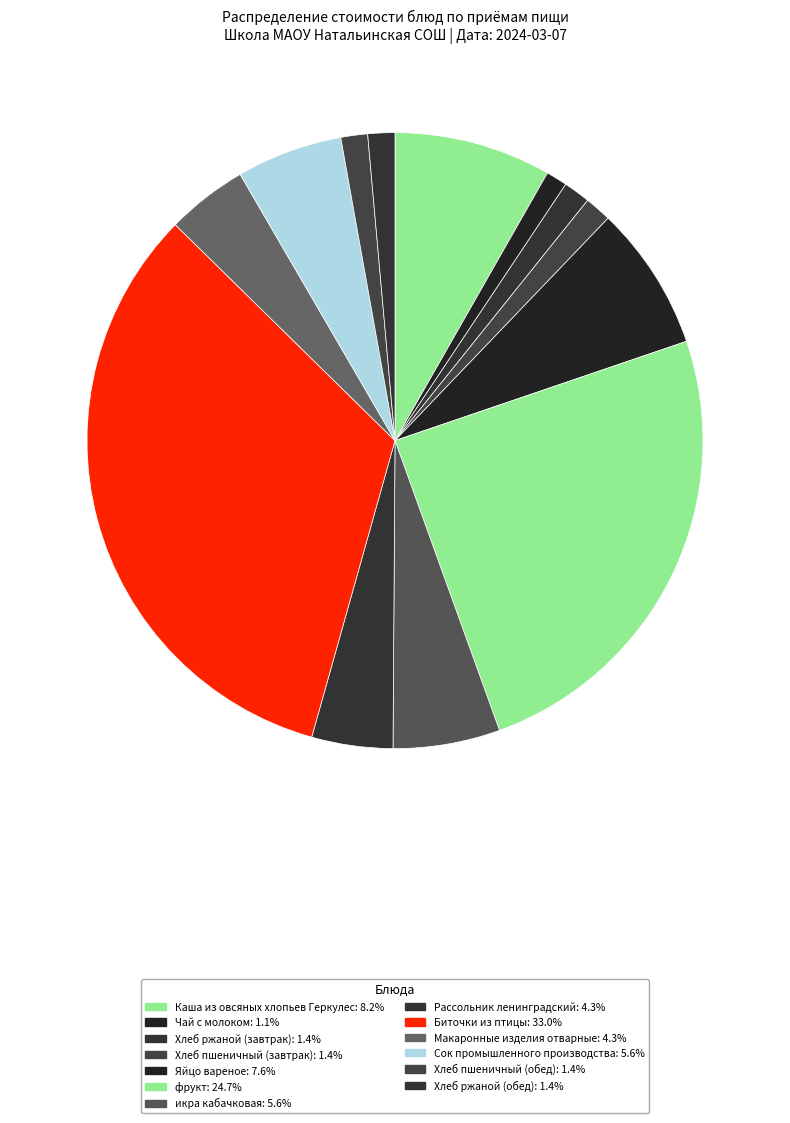

What is the smallest slice in the pie chart?

Чай с молоком